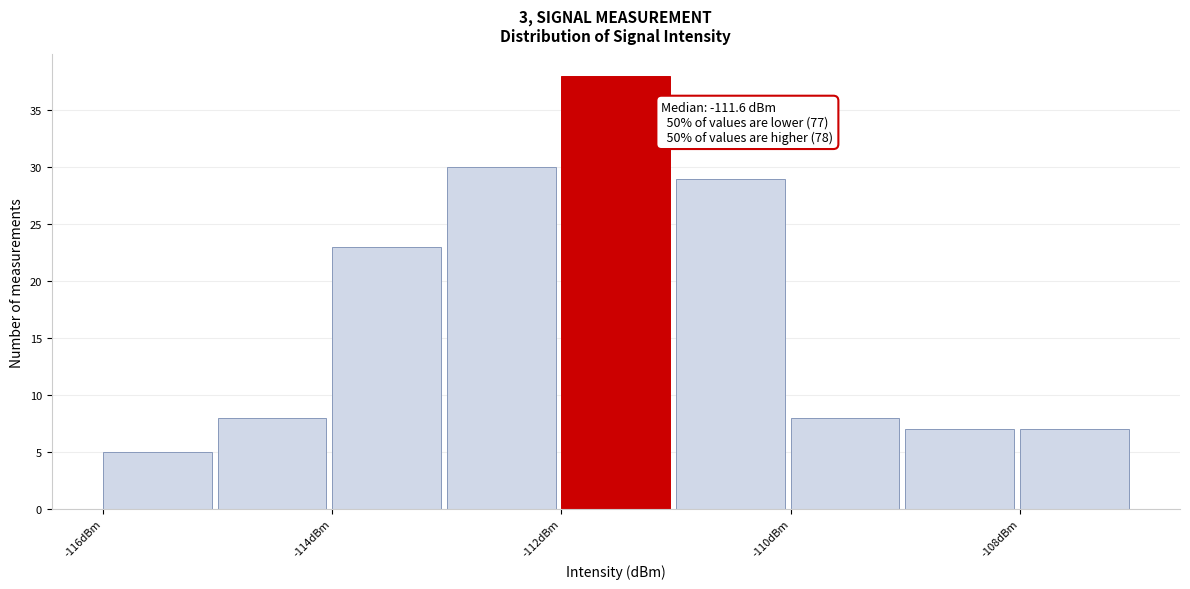

Which range on the x-axis has the tallest bar?

-112 to -111